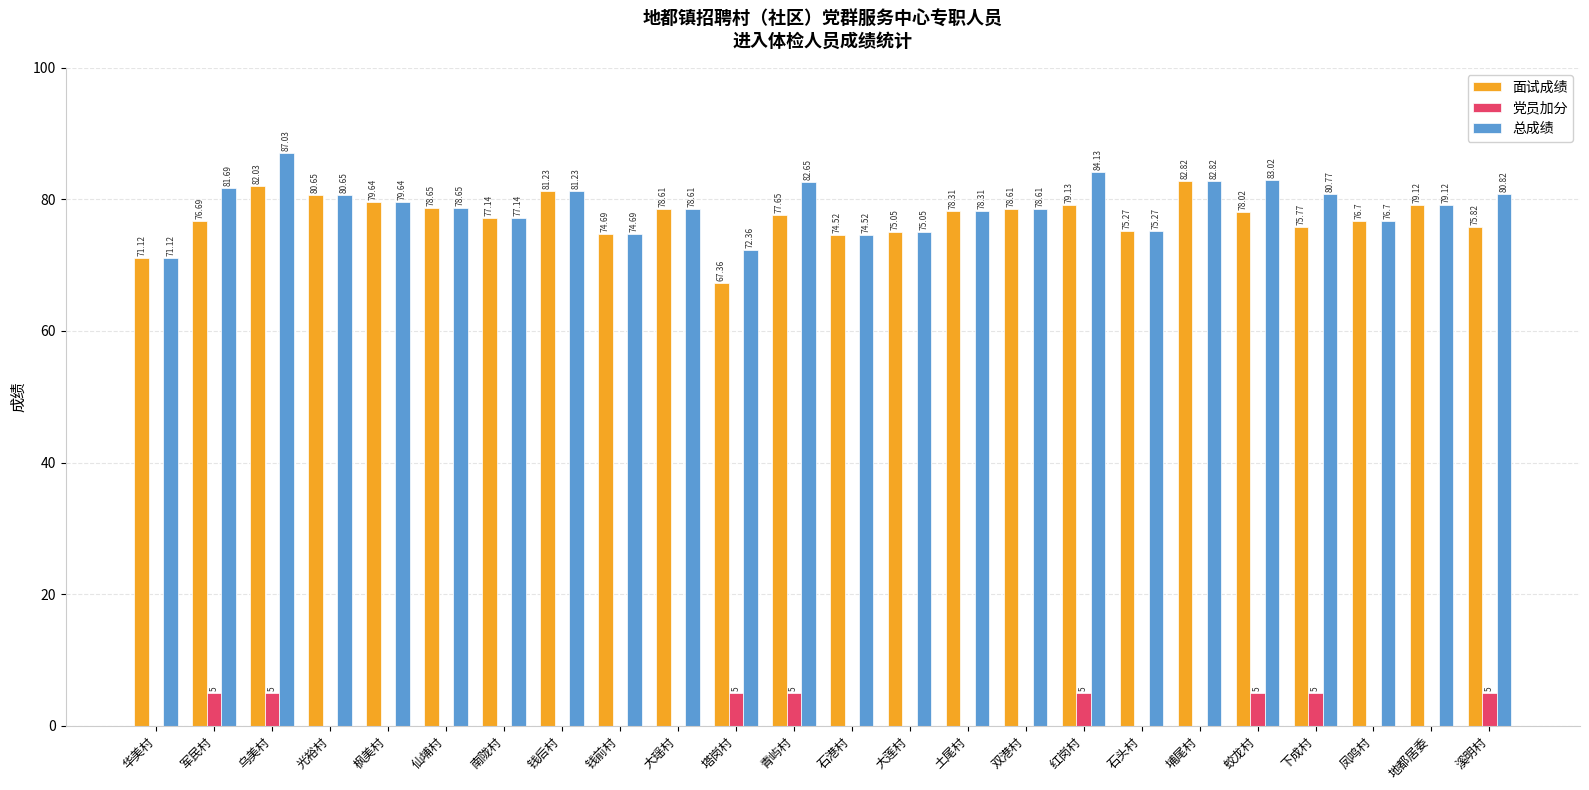

What are all the series names shown in the legend?

面试成绩, 党员加分, 总成绩